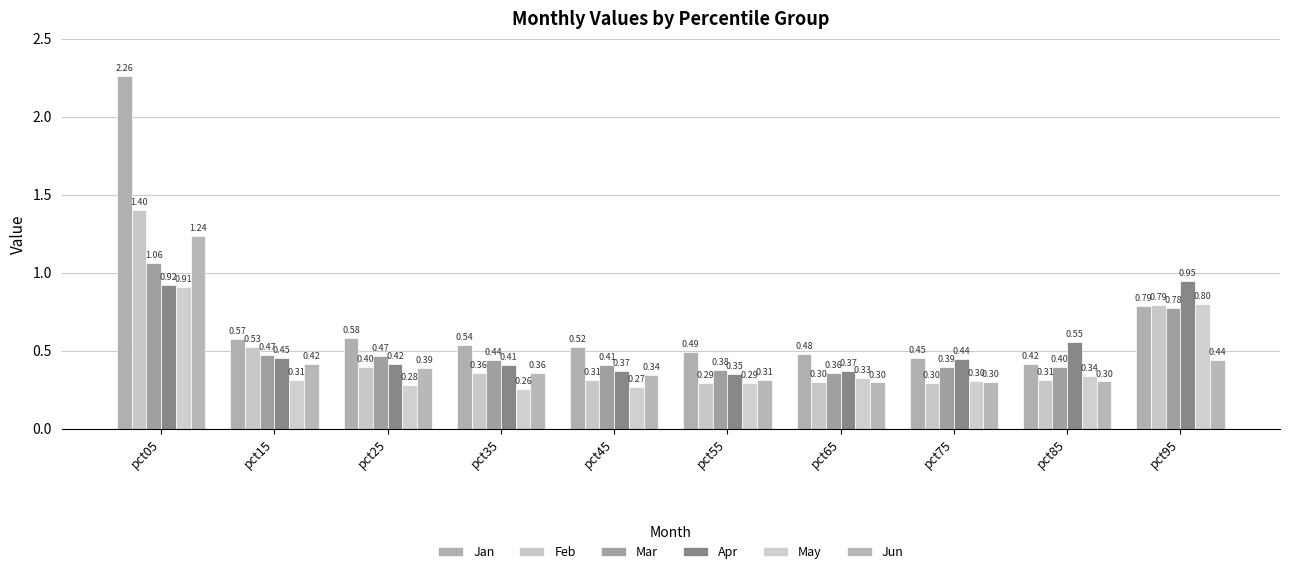

Rank the series by their maximum value, from lowest to highest.

May, Apr, Mar, Jun, Feb, Jan